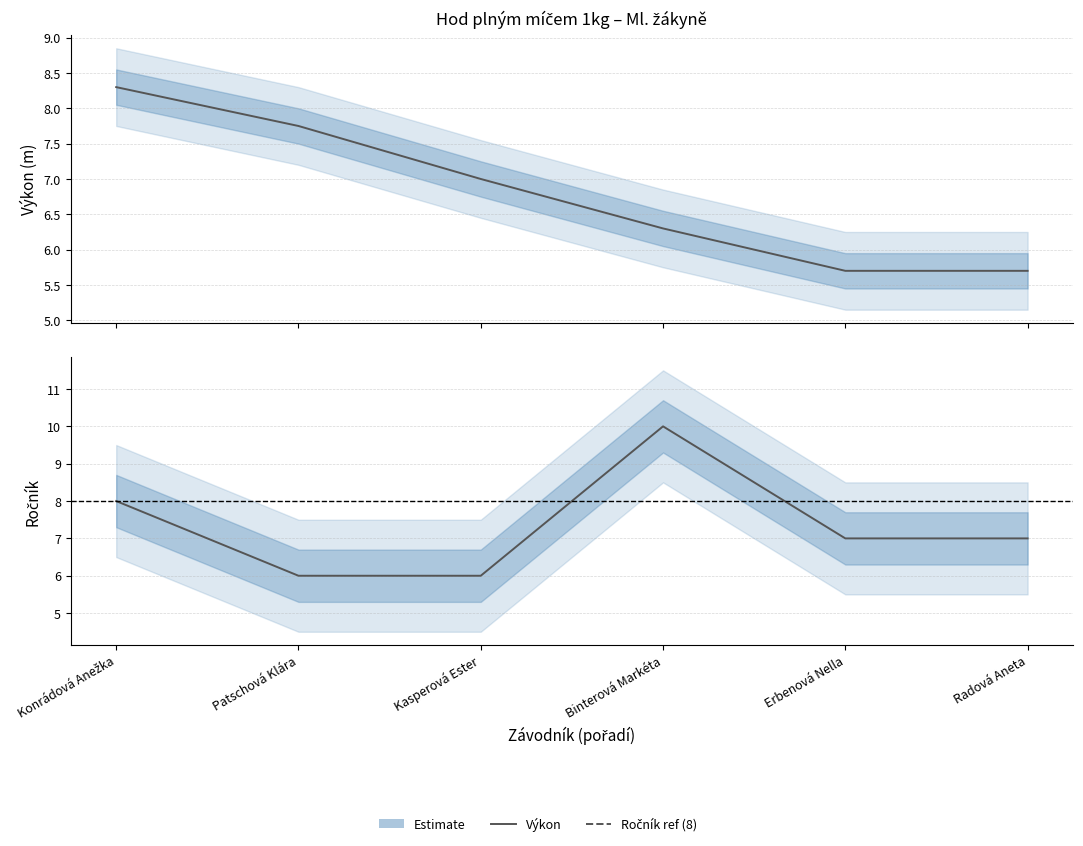

True or false: Výkon has more than 1 interior local peaks.

False